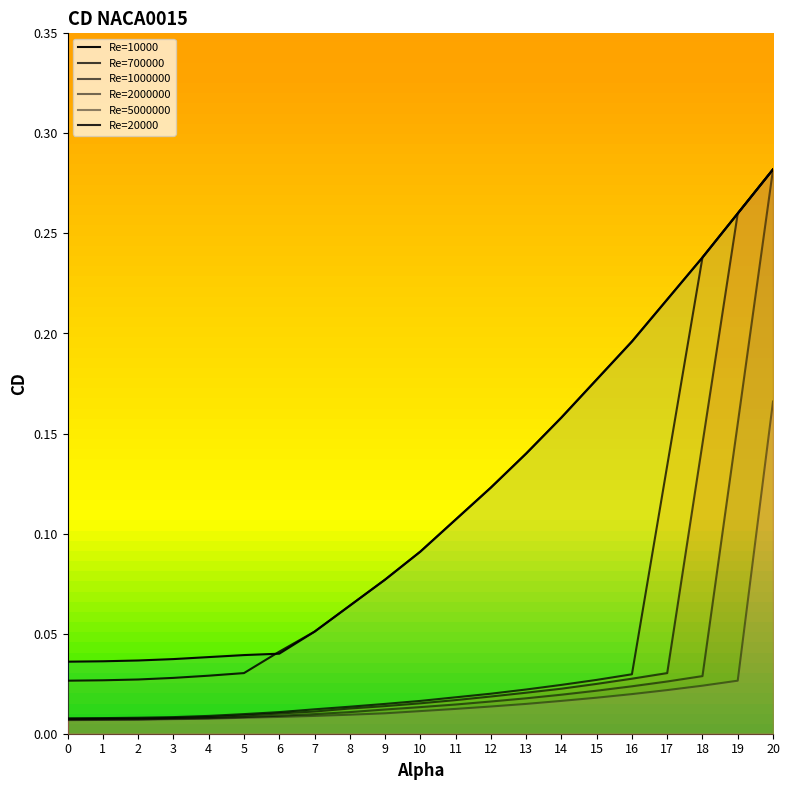

How many distinct data groups are displayed?

6